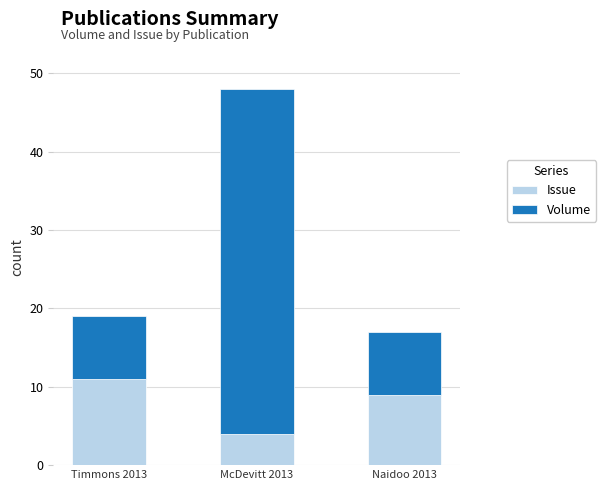

Is it true that Issue equals 15 at Naidoo 2013?

False